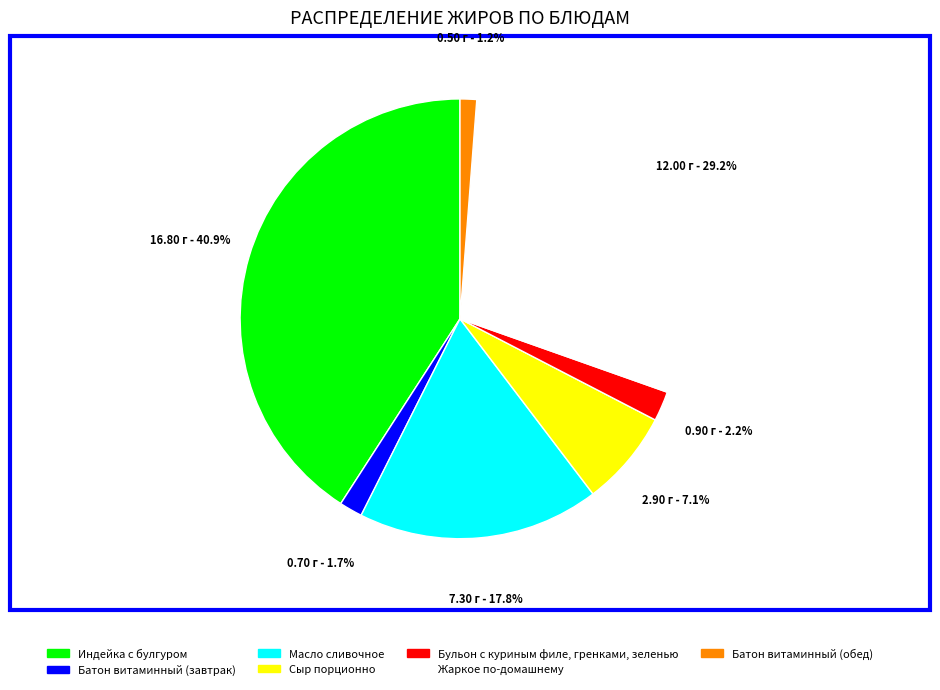

Is there a majority slice in this chart?

No